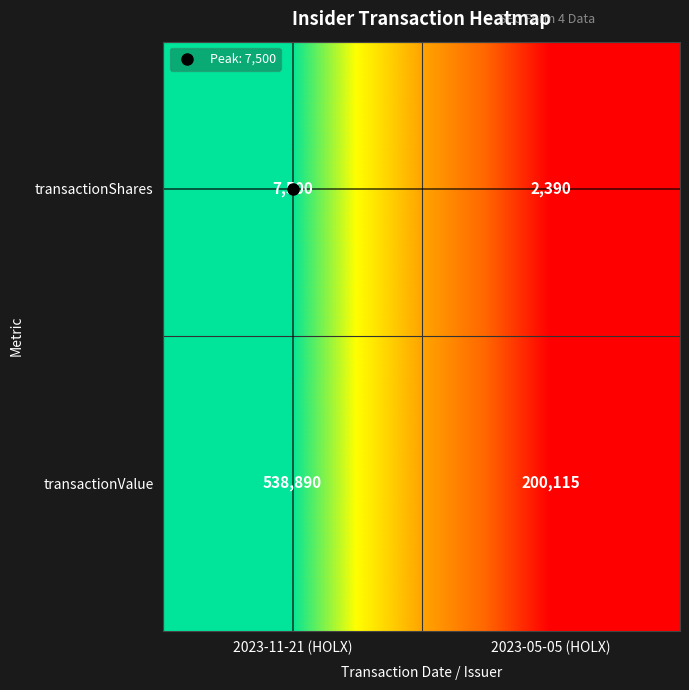

What is the total value across all series at 2023-11-21 (HOLX)?

546390